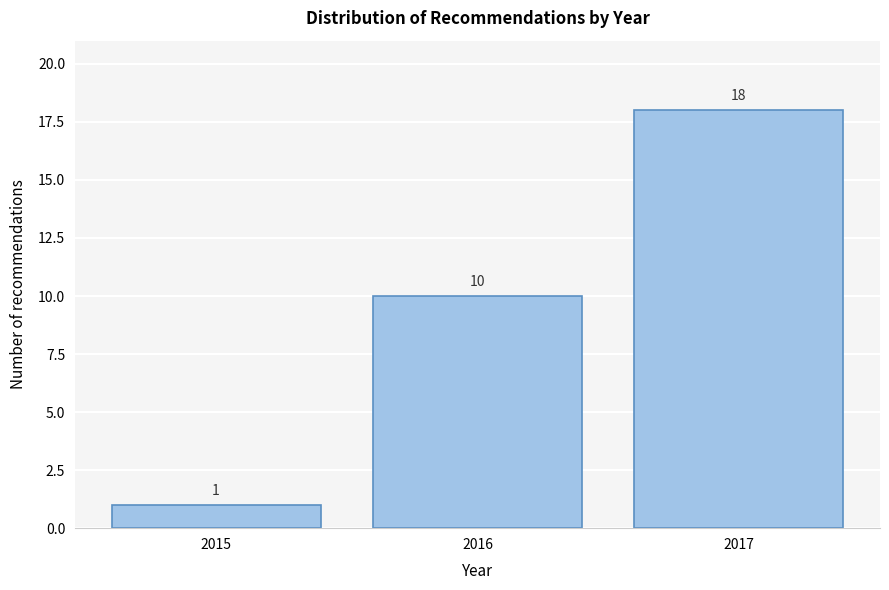

Reading right to left, extract all data points from this chart.

2017=18	2016=10	2015=1